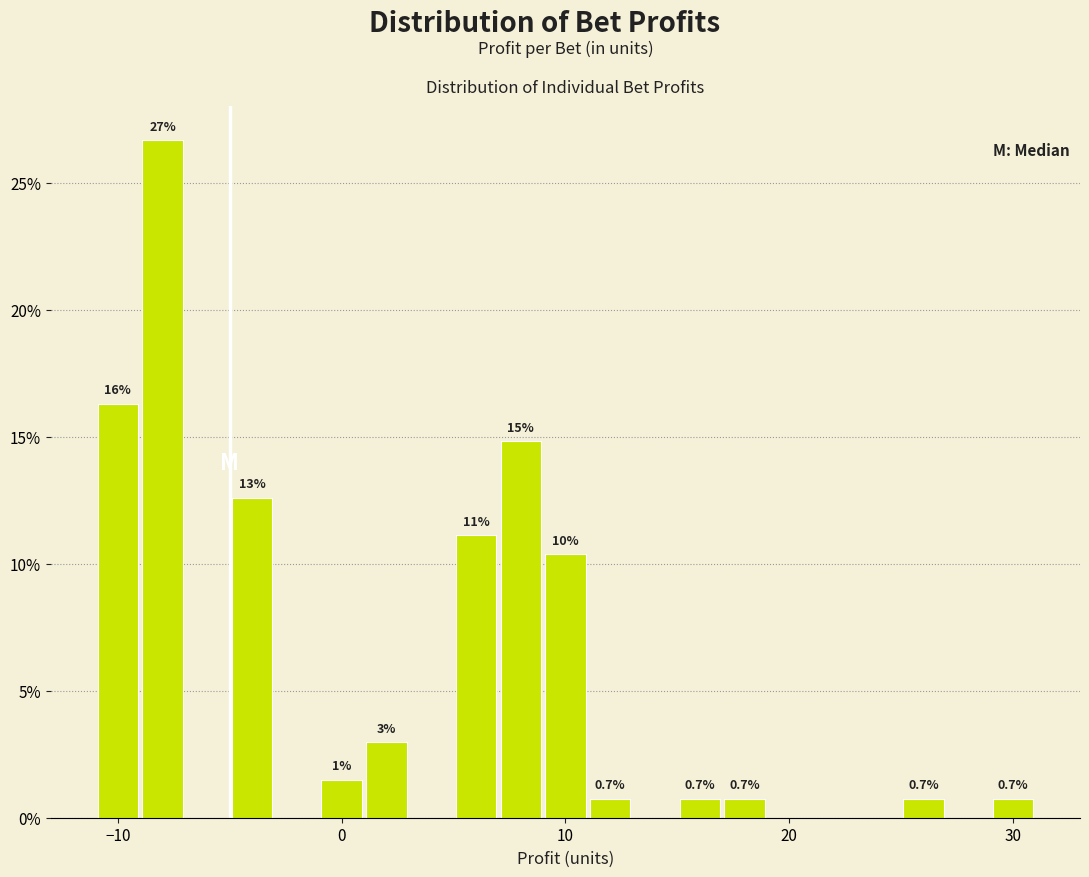

Around what value on the x-axis is the tallest bar? Give the approximate position of its centre, as read against the axis.

-8